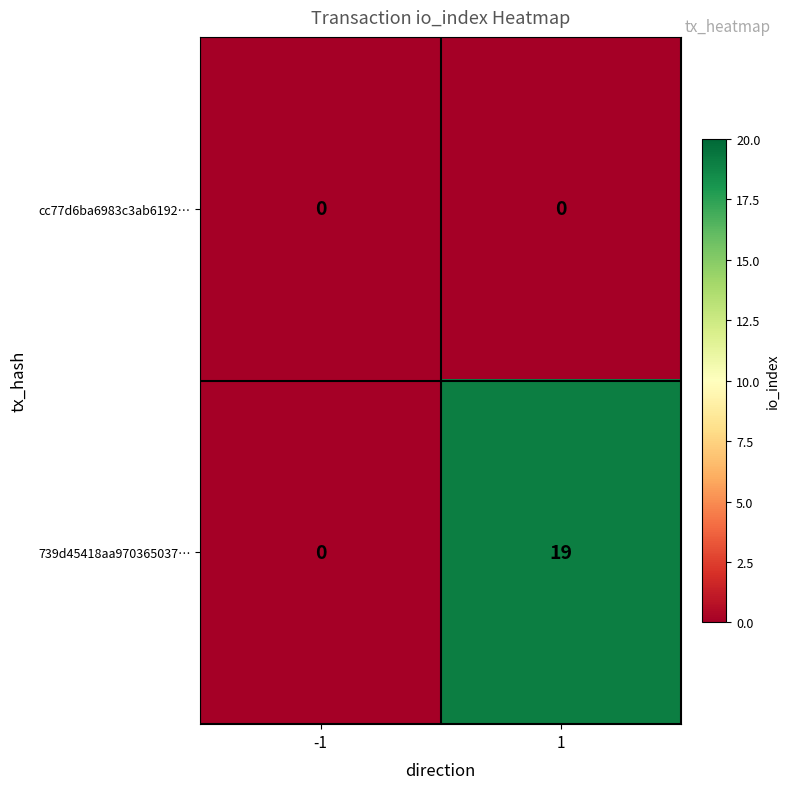

What is the maximum value shown in the chart?

19